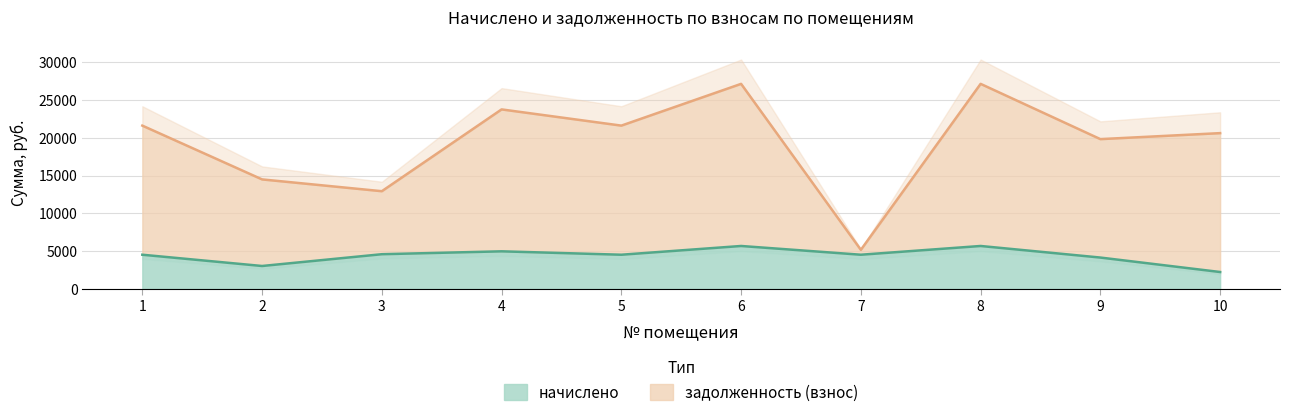

True or false: начислено and задолженность (взнос) cross at least once.

False